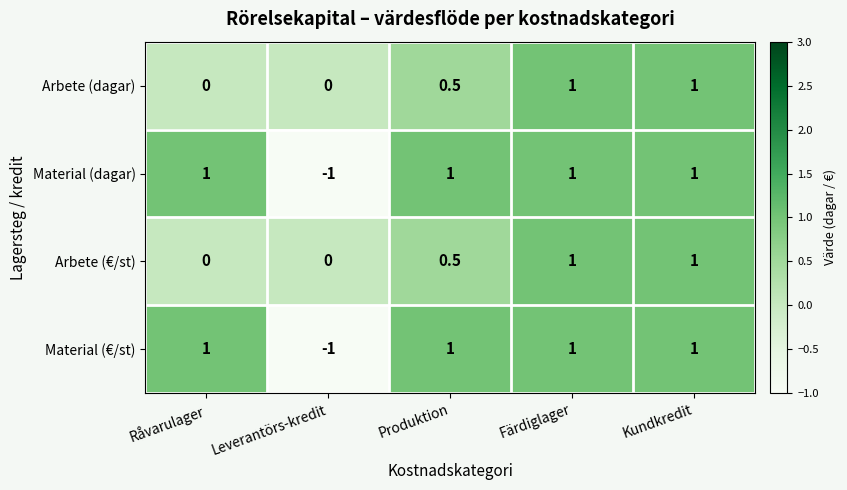

Is it true that Arbete (dagar) equals 0.0 at Leverantörs-kredit?

True